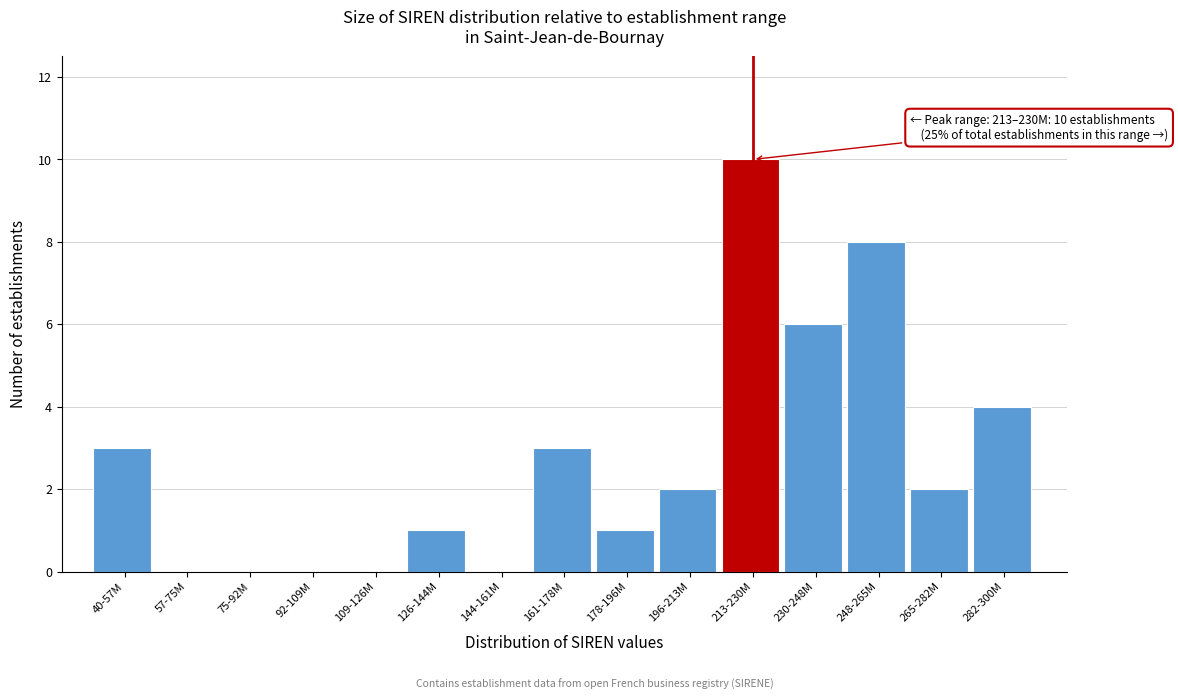

Reading left to right, list all the values displayed in this chart.

40-57M=3	57-75M=0	75-92M=0	92-109M=0	109-126M=0	126-144M=1	144-161M=0	161-178M=3	178-196M=1	196-213M=2	213-230M=10	230-248M=6	248-265M=8	265-282M=2	282-300M=4